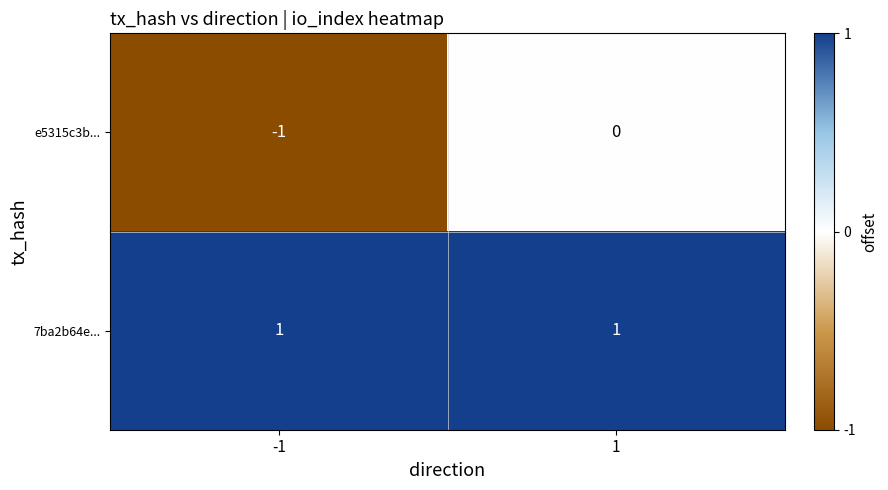

How many series are shown in this chart?

2